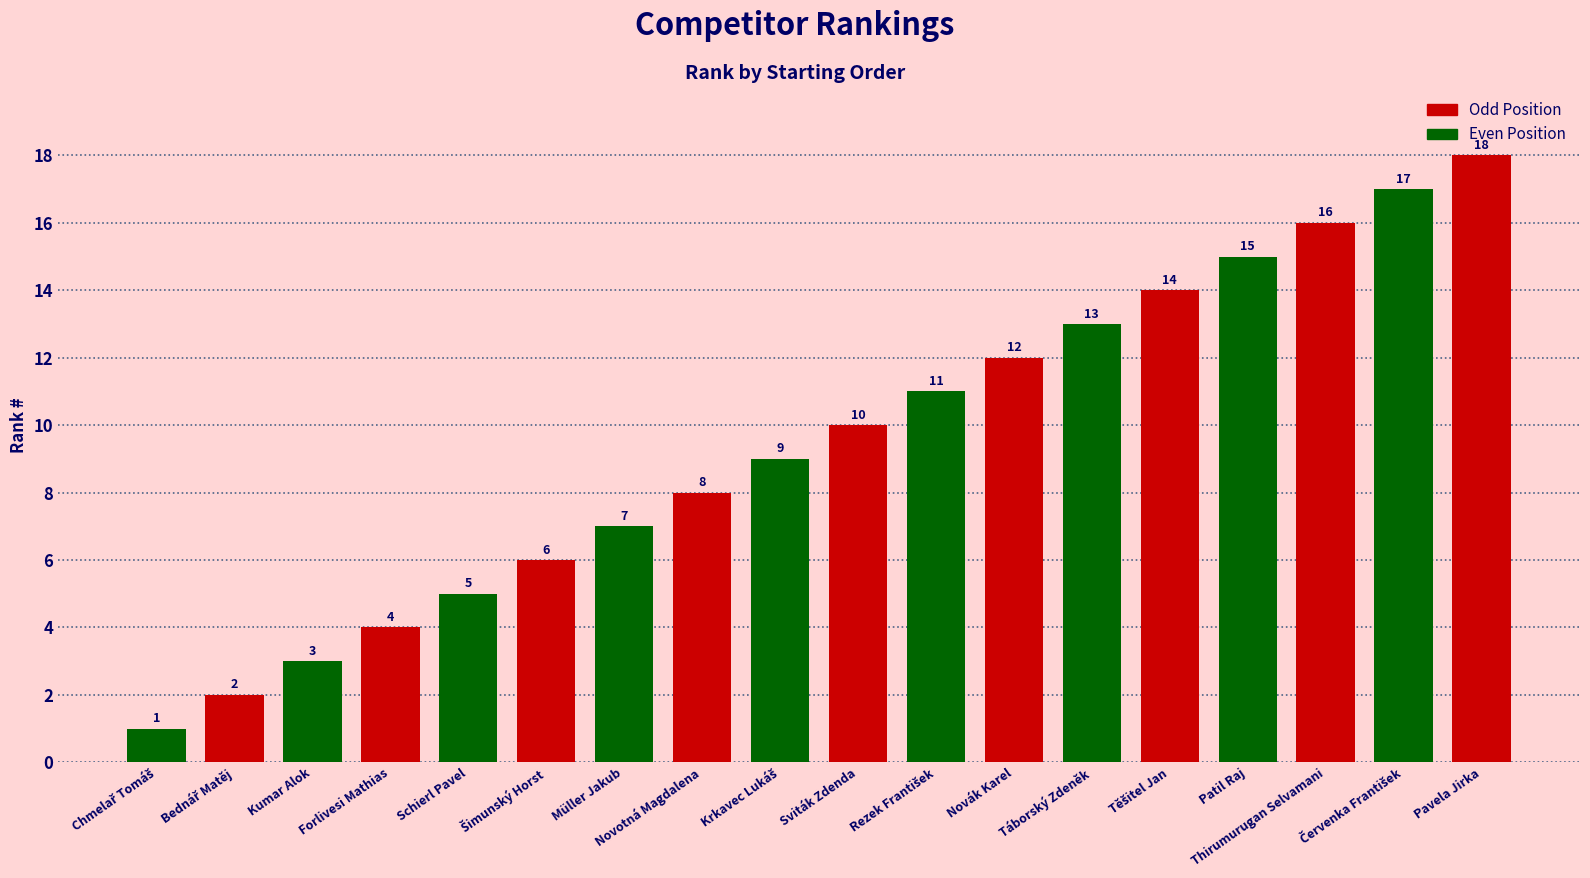

Reading left to right, what are all the values shown in this chart?

Odd Position: 2	4	6	8	10	12	14	16	18
Even Position: 1	3	5	7	9	11	13	15	17